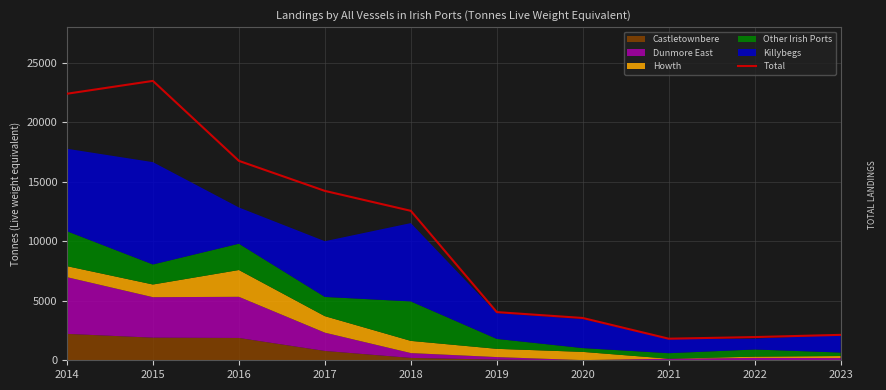

The chart shows a value of 14237 at 2017. True or false?

True